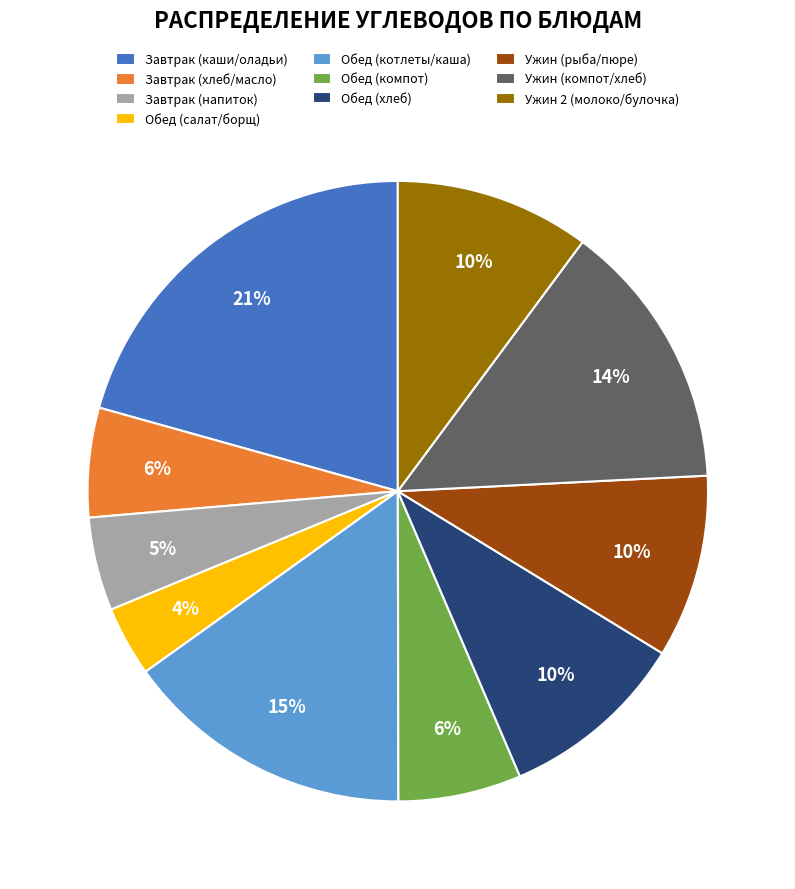

Does Завтрак (напиток) represent more than half of the total?

No